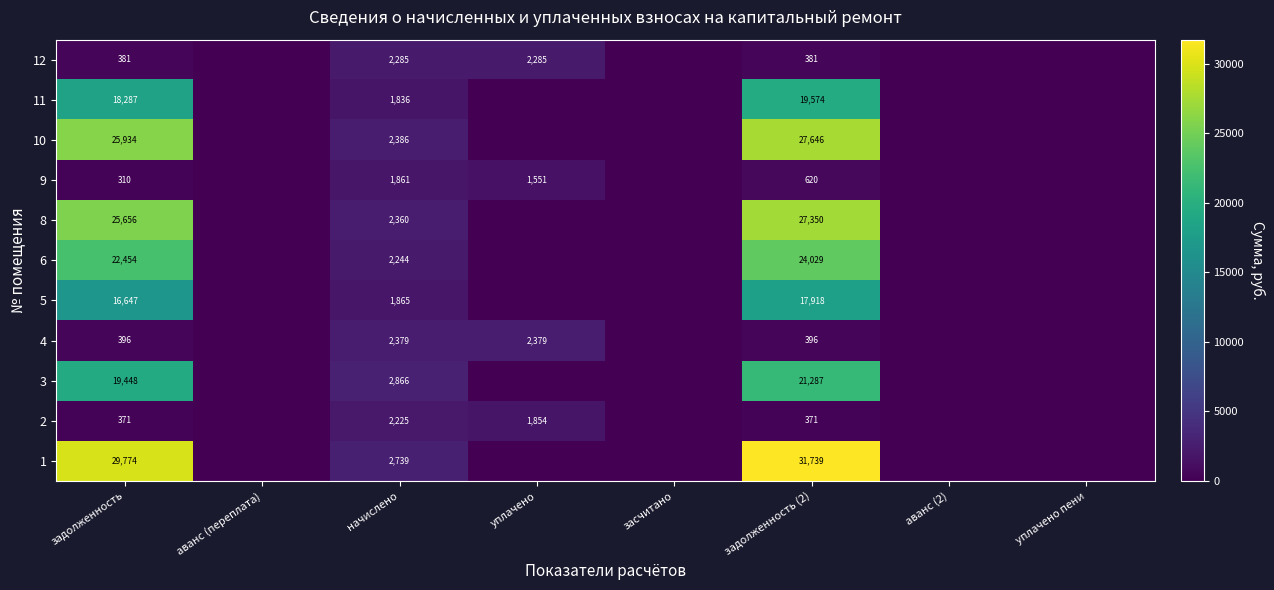

What is the total value across all series at начислено?

25046